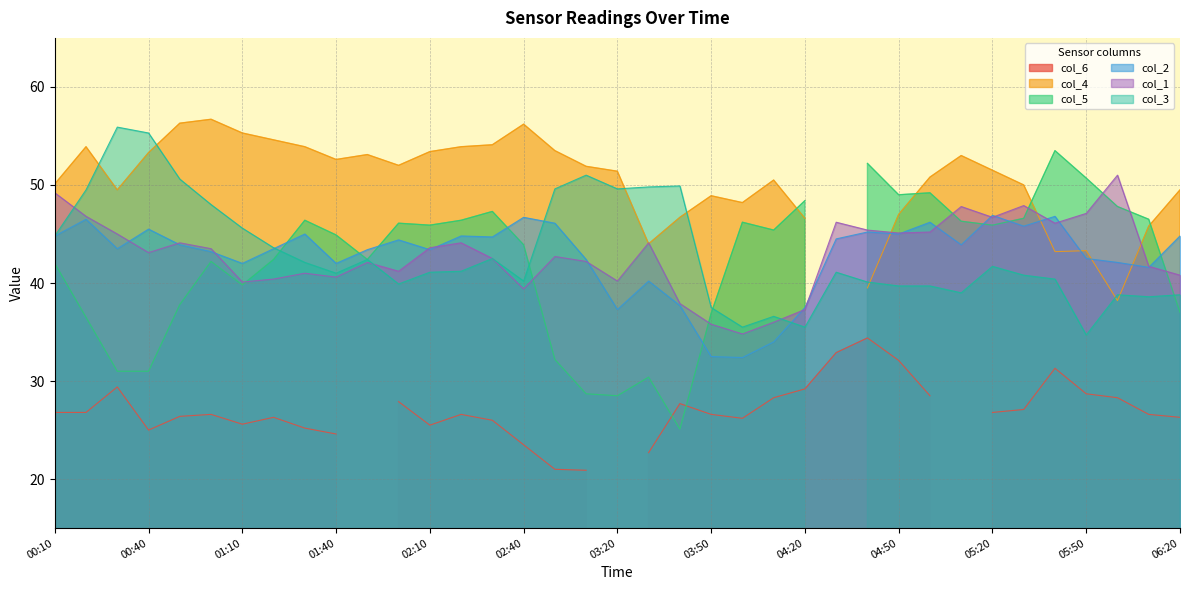

Between which two adjacent categories do col_2 and col_1 first intersect?

00:30 and 00:40